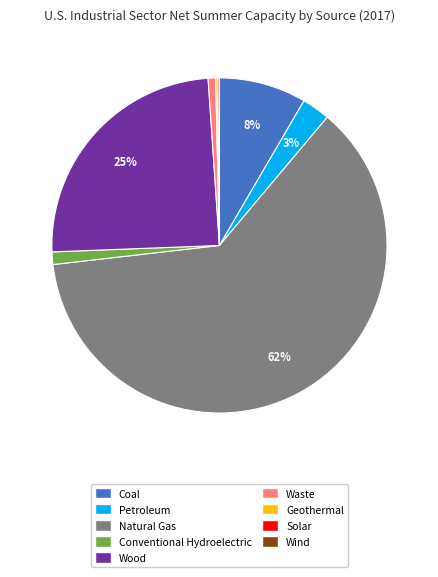

To the nearest percent, what is the average slice percentage?

11%